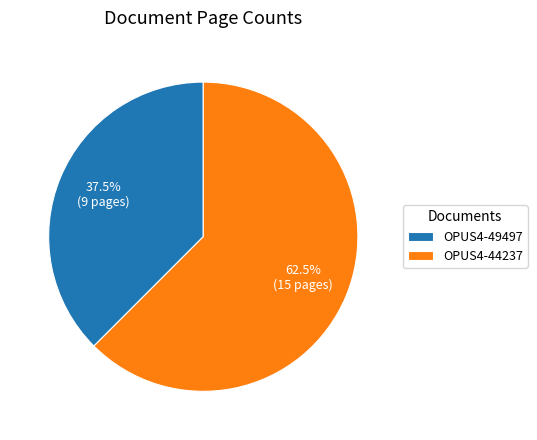

Which category accounts for the majority?

OPUS4-44237